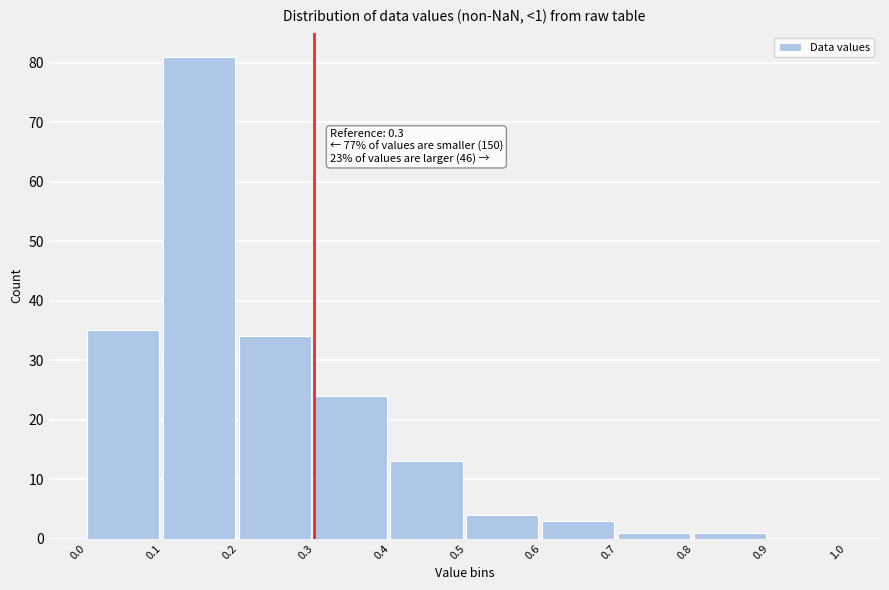

Over which range of the x-axis is the bar tallest?

0.1 to 0.2